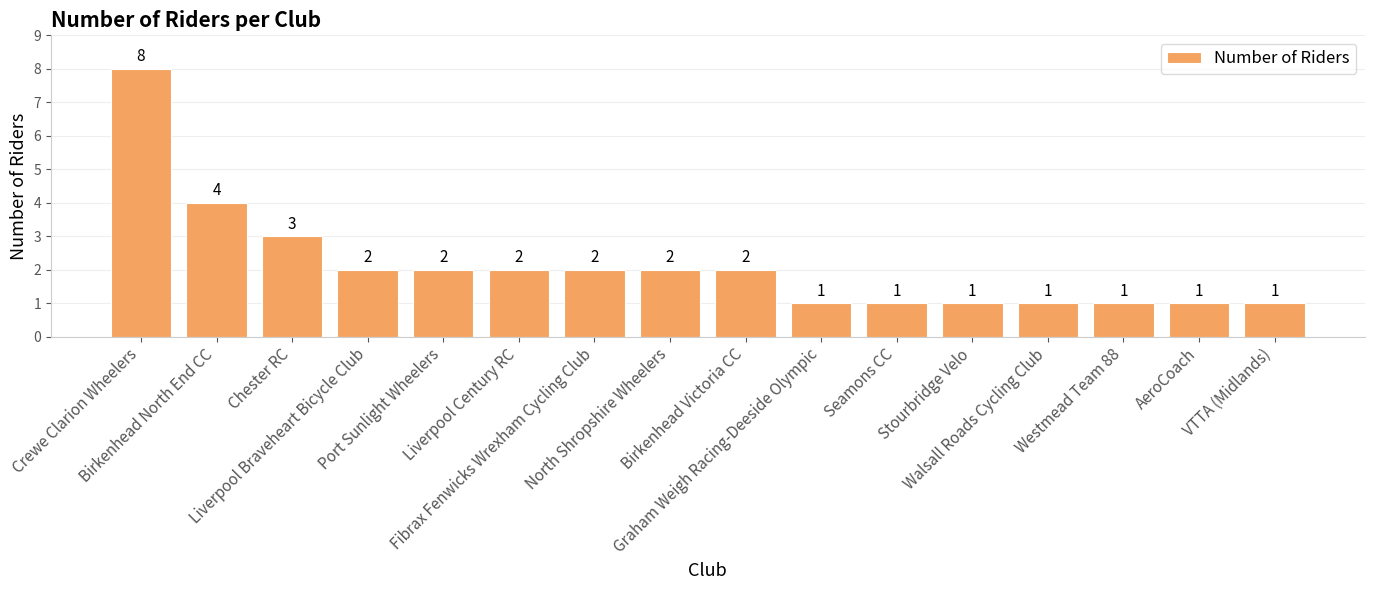

True or false: the data shows 4 at Birkenhead North End CC.

True